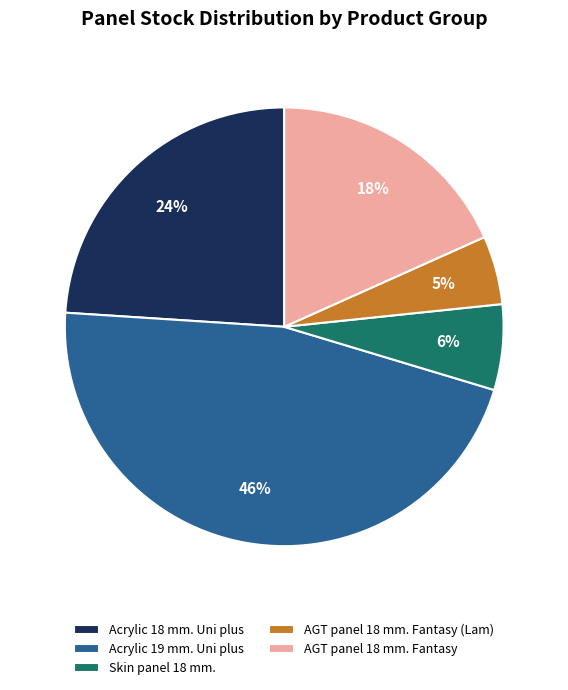

Is it true that Skin panel 18 mm. is 1% of the pie?

False